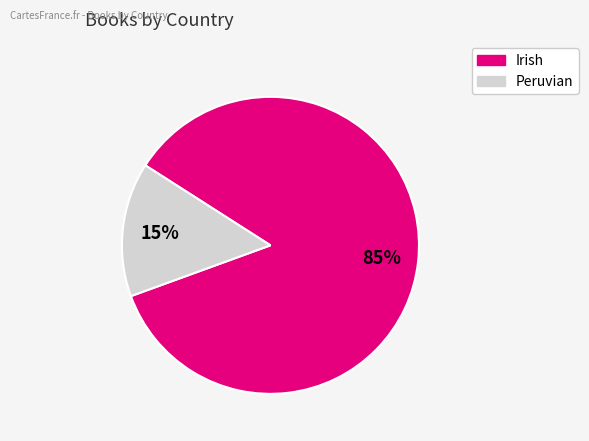

Which has a higher value, Irish or Peruvian?

Irish